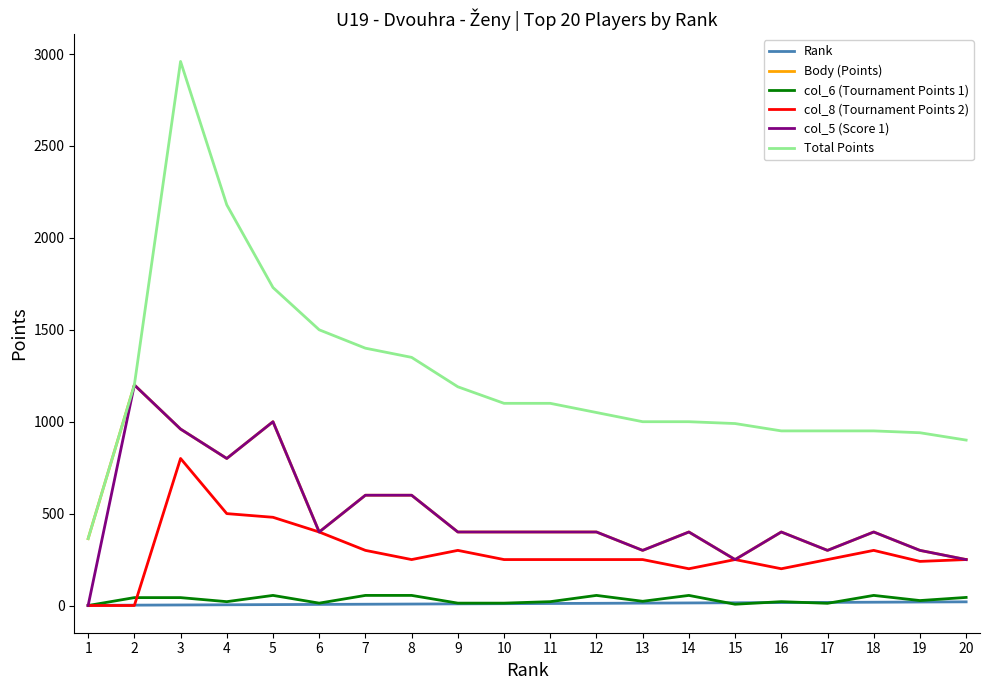

Which series has the largest total across all categories?

Total Points